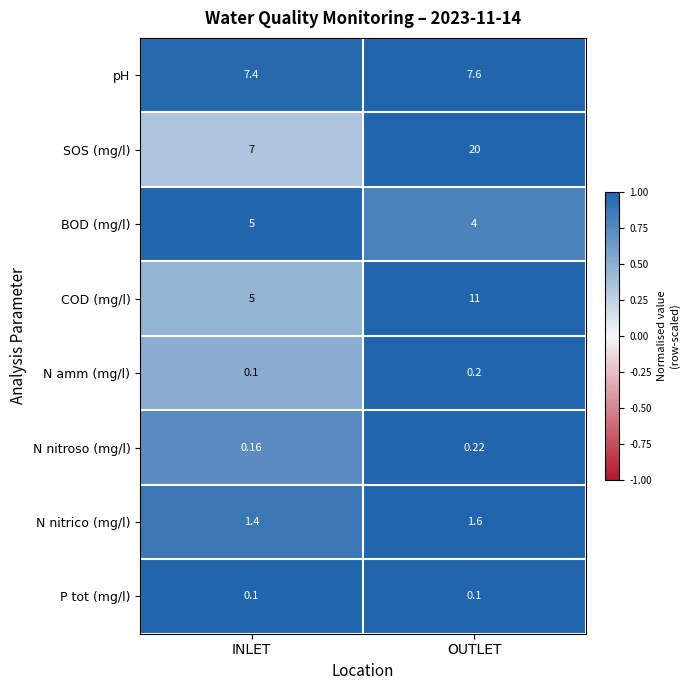

At which category is the sum across all series the highest?

OUTLET